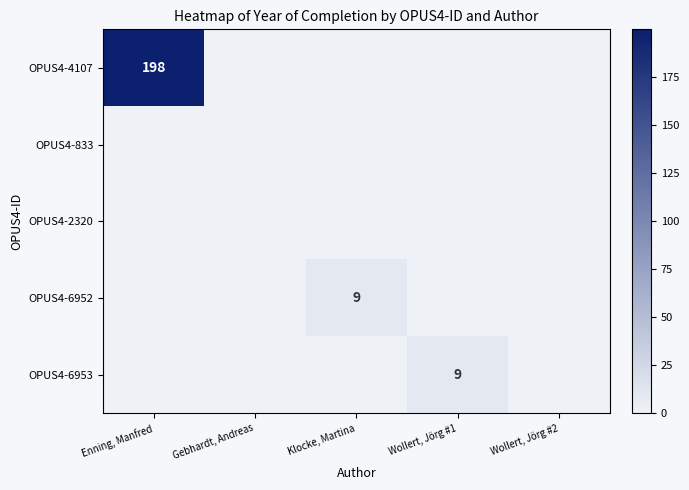

List the series in order of their peak value, highest first.

OPUS4-4107, OPUS4-6952, OPUS4-6953, OPUS4-833, OPUS4-2320